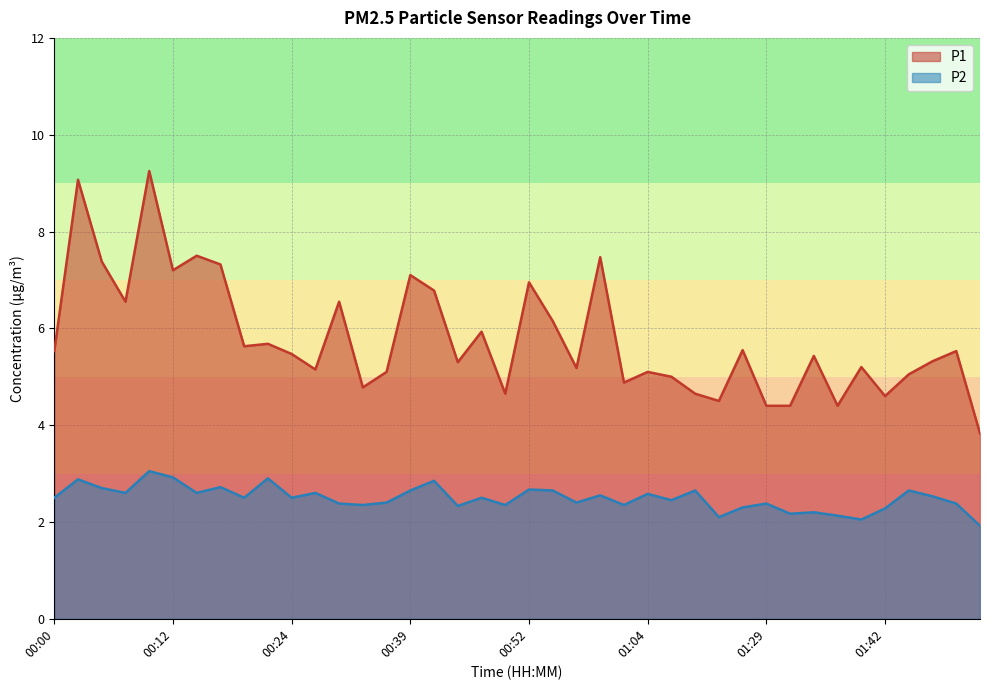

What is the greatest value displayed?

9.2